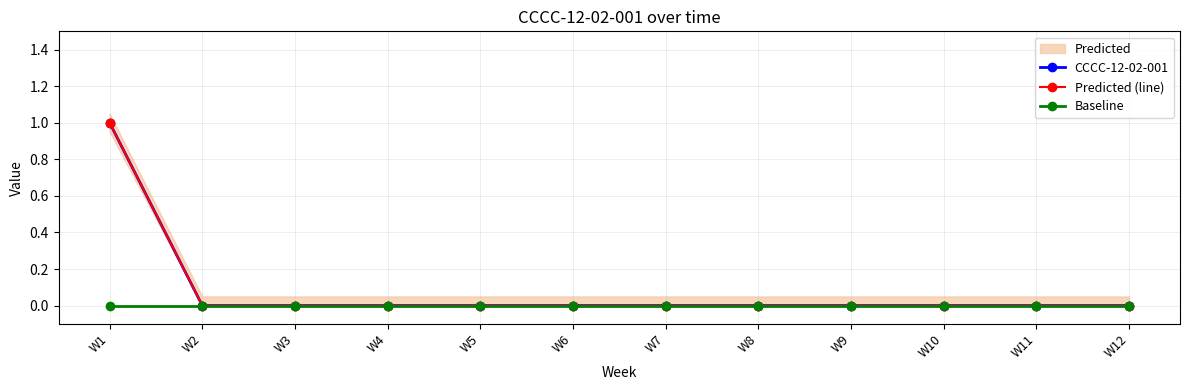

Reading left to right, what are all the values shown in this chart?

CCCC-12-02-001: 1	0	0	0	0	0	0	0	0	0	0	0
Predicted (line): 1	0	0	0	0	0	0	0	0	0	0	0
Baseline: 0	0	0	0	0	0	0	0	0	0	0	0